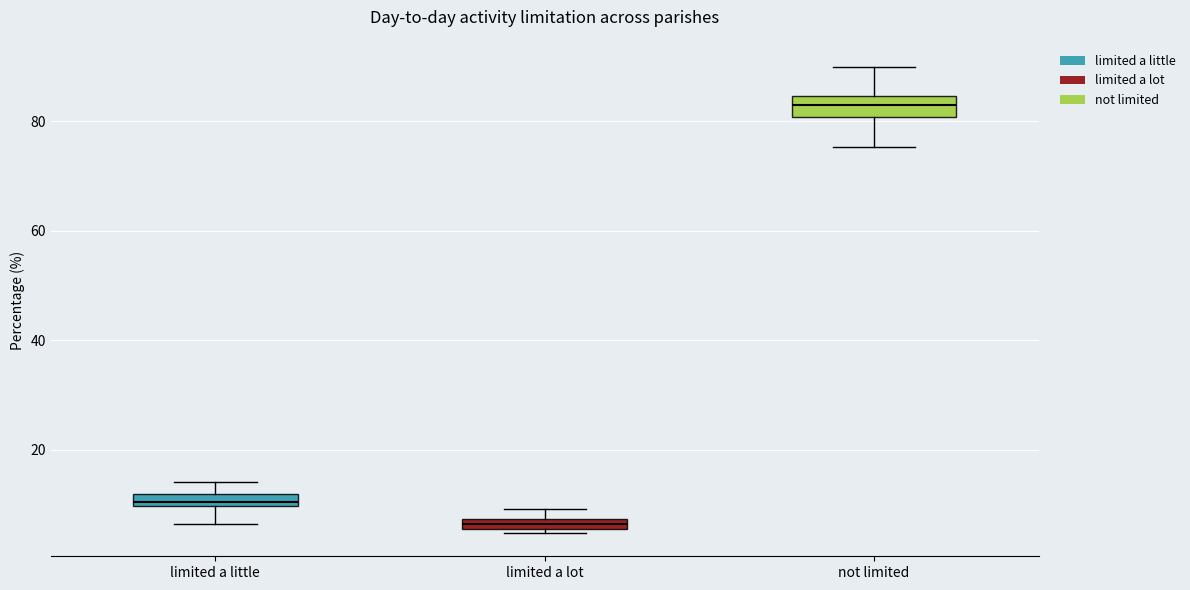

Which box has the highest median line?

not limited